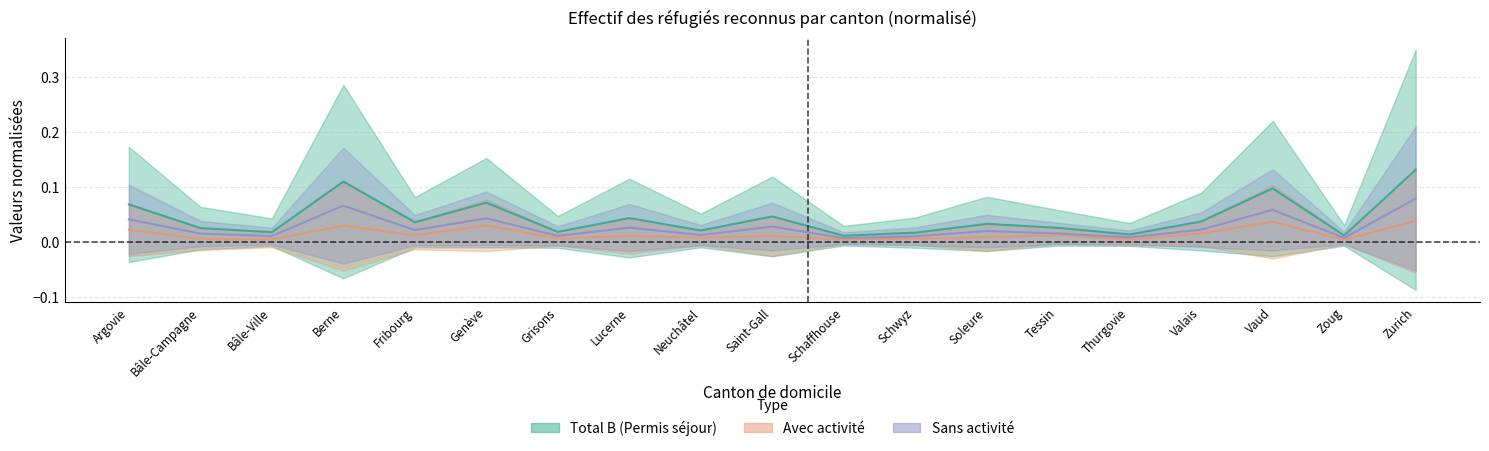

What is the sum of the Total B (Permis séjour) values at Vaud and Bâle-Campagne?

0.1